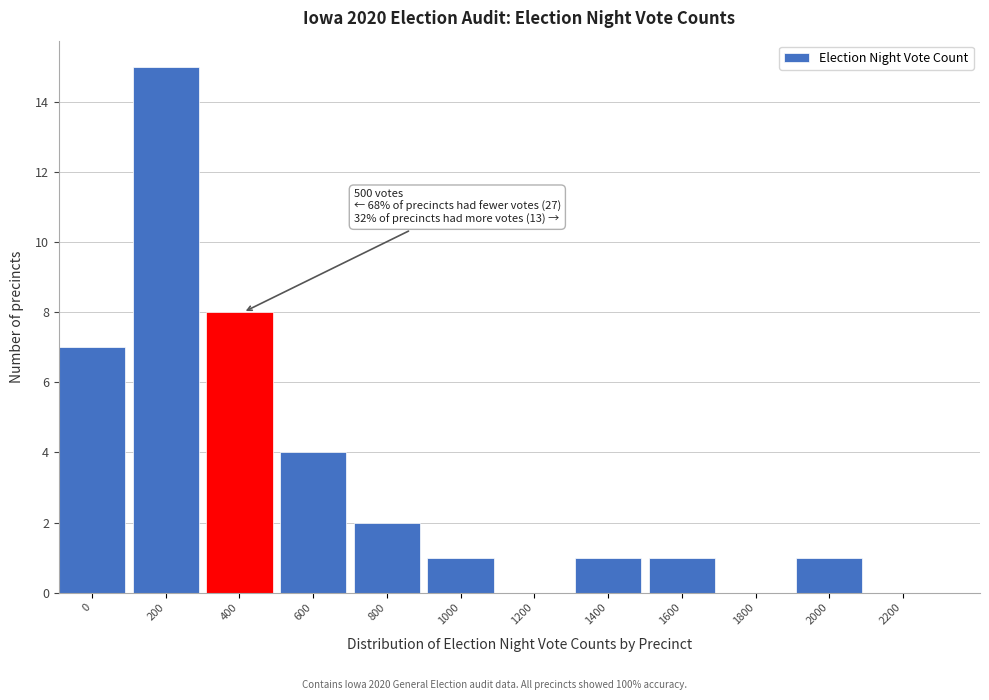

Reading left to right, what are all the values shown in this chart?

0=7	200=15	400=8	600=4	800=2	1000=1	1200=0	1400=1	1600=1	1800=0	2000=1	2200=0